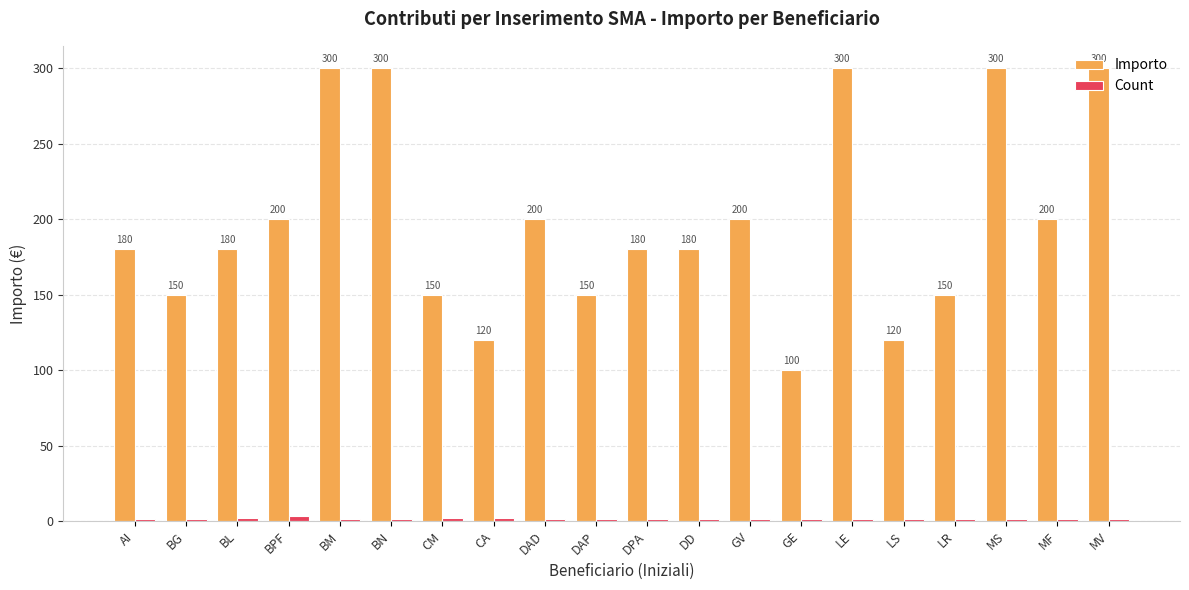

At which label does Importo reach its minimum?

GE